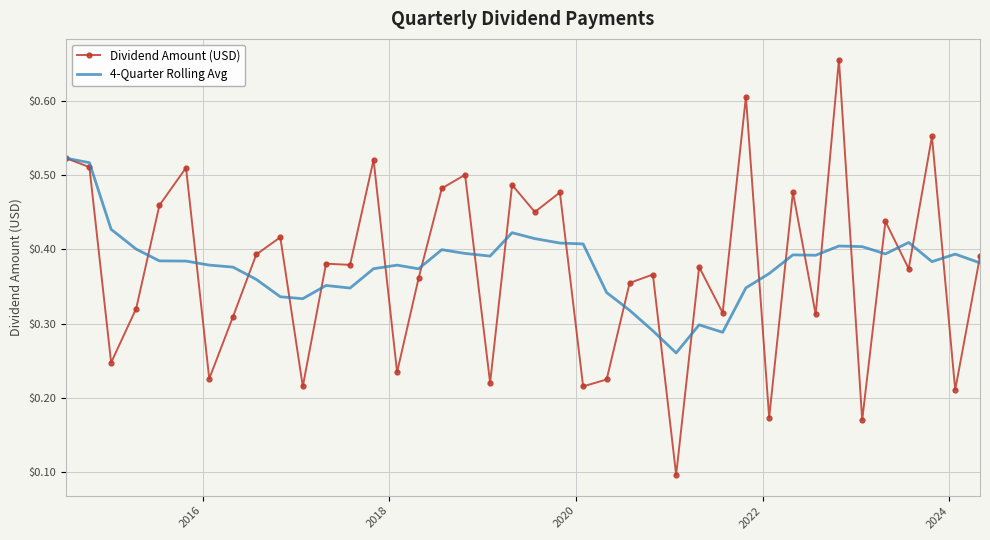

List the series in order of their peak value, highest first.

Dividend Amount (USD), 4-Quarter Rolling Avg